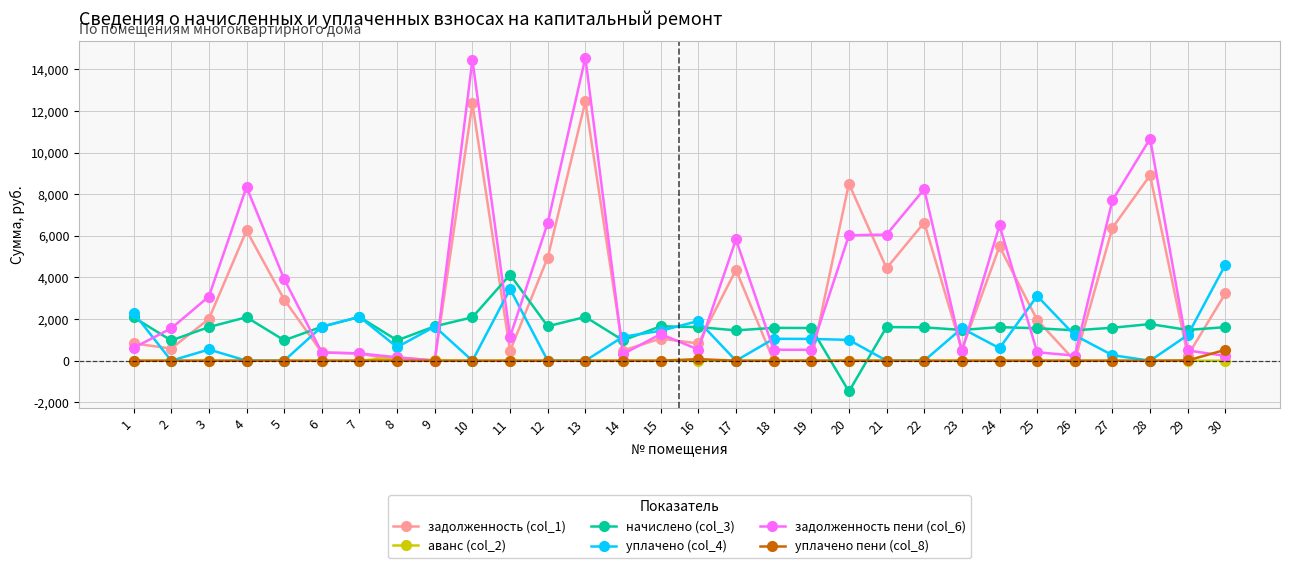

What is the spread (max minus min) of values at 29?

1477.4